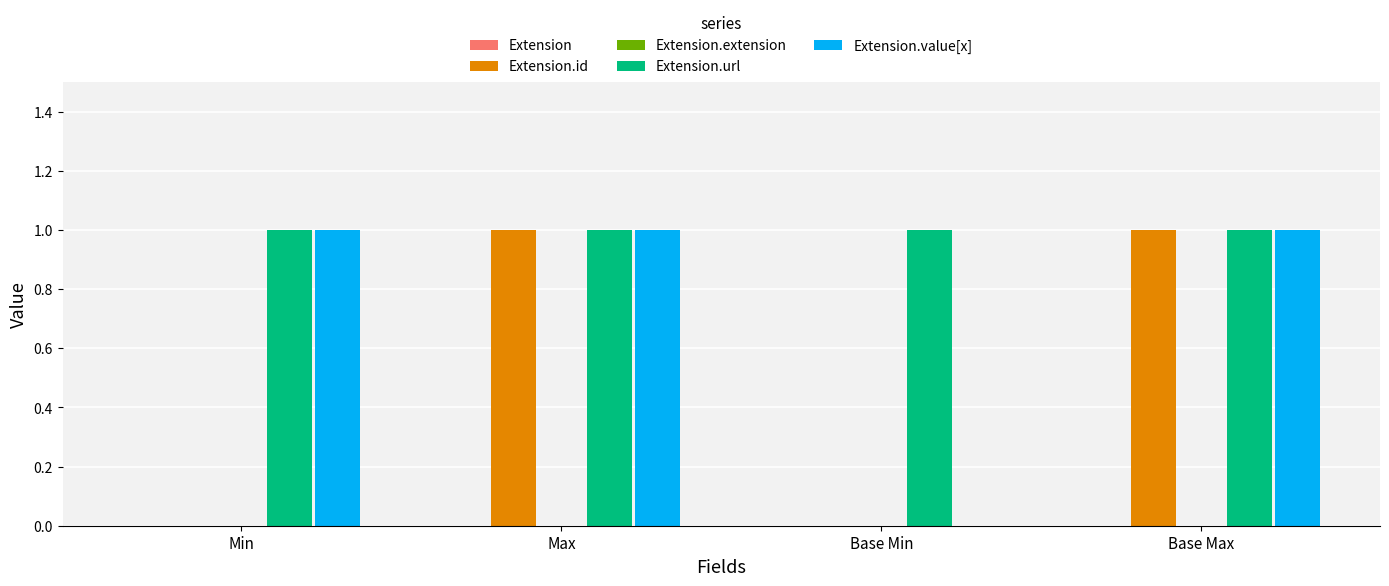

The value of Extension.url at Max is 1. True or false?

True